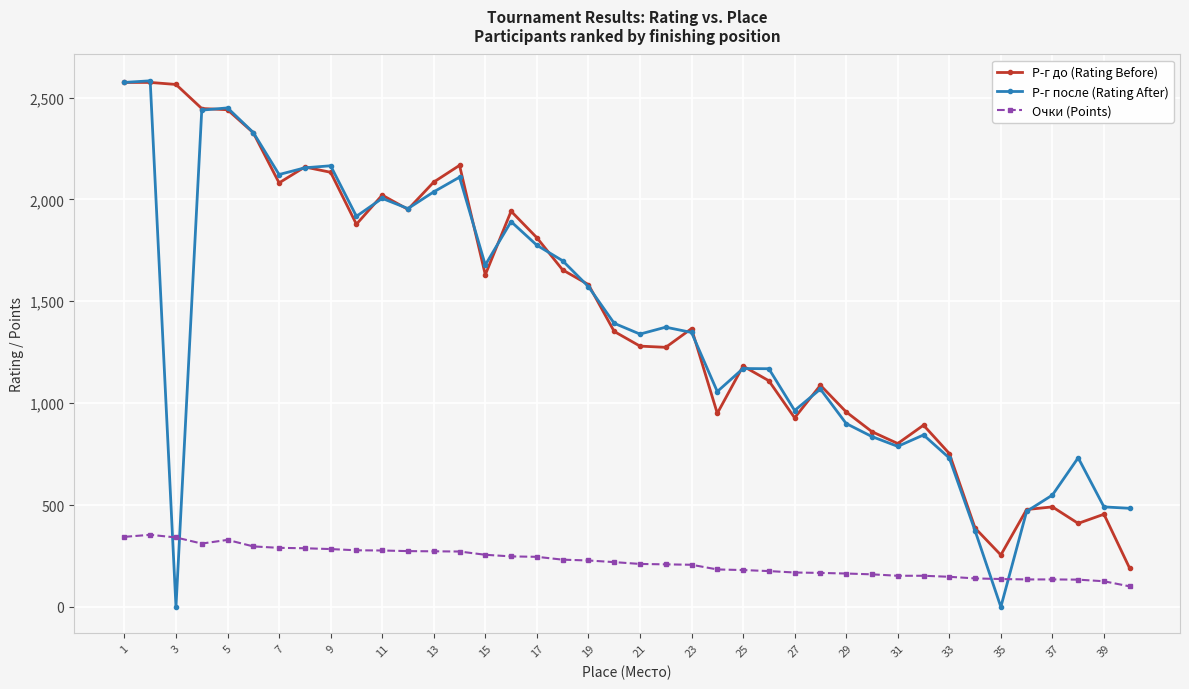

Which series has the largest total across all categories?

Р-г до (Rating Before)